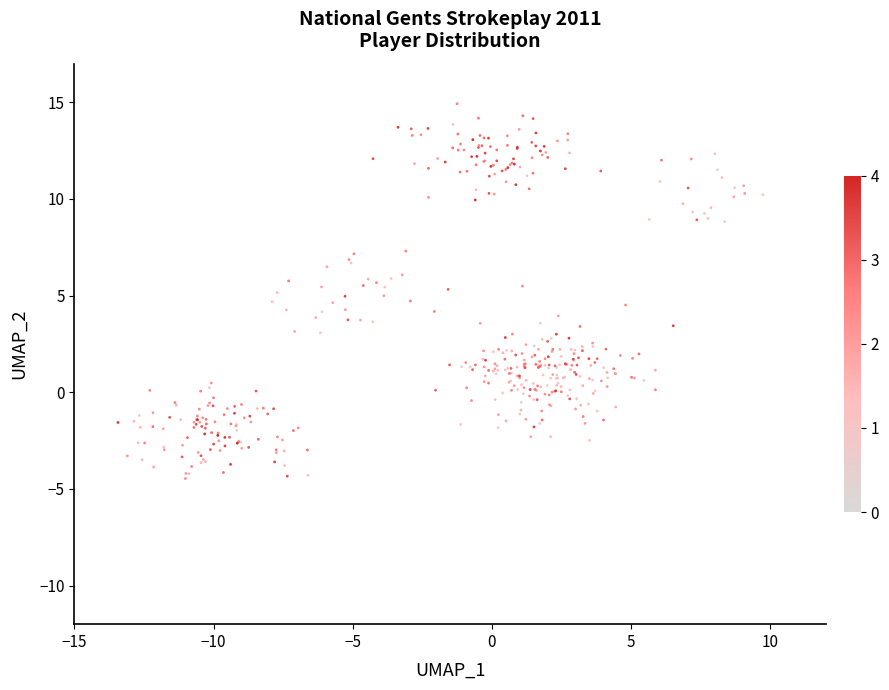

What is the range of Y values (max minus min)?

19.4